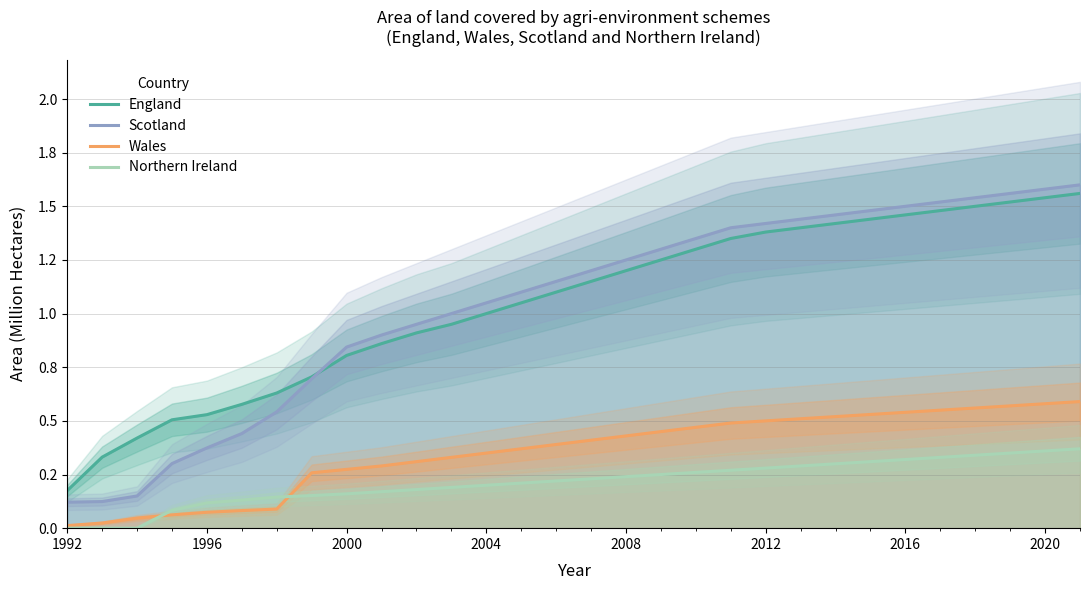

True or false: Northern Ireland and Scotland intersect in this chart.

False